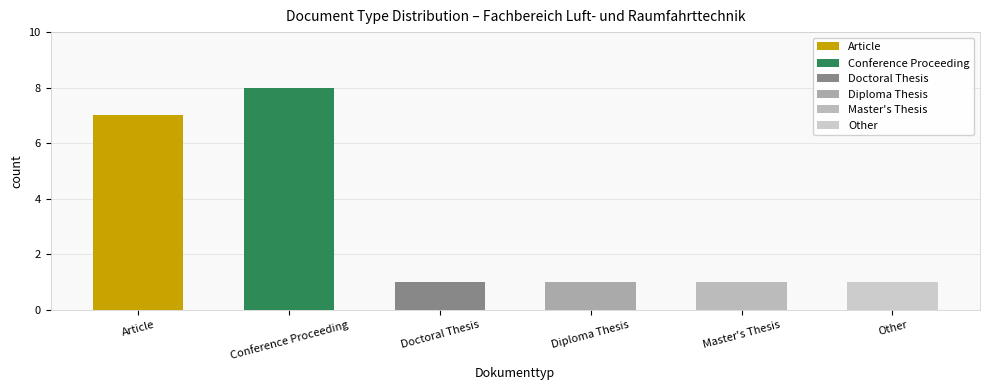

Reading left to right, list all the values displayed in this chart.

Article=7	Conference Proceeding=8	Doctoral Thesis=1	Diploma Thesis=1	Master's Thesis=1	Other=1